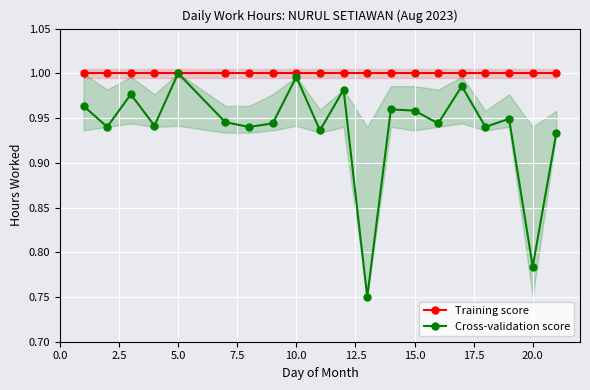

The value of Training score at 20.0 is 1.4. True or false?

False